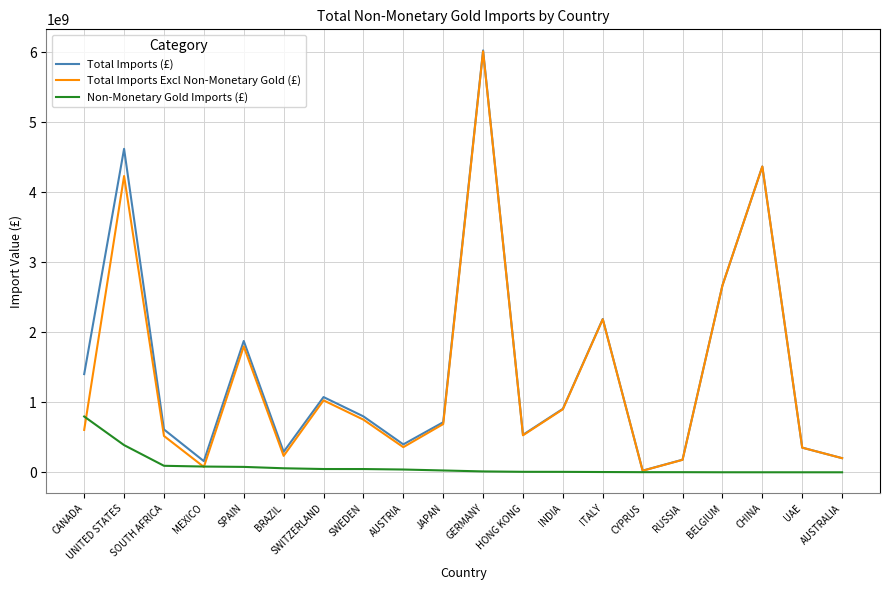

At which category is the sum across all series the highest?

GERMANY